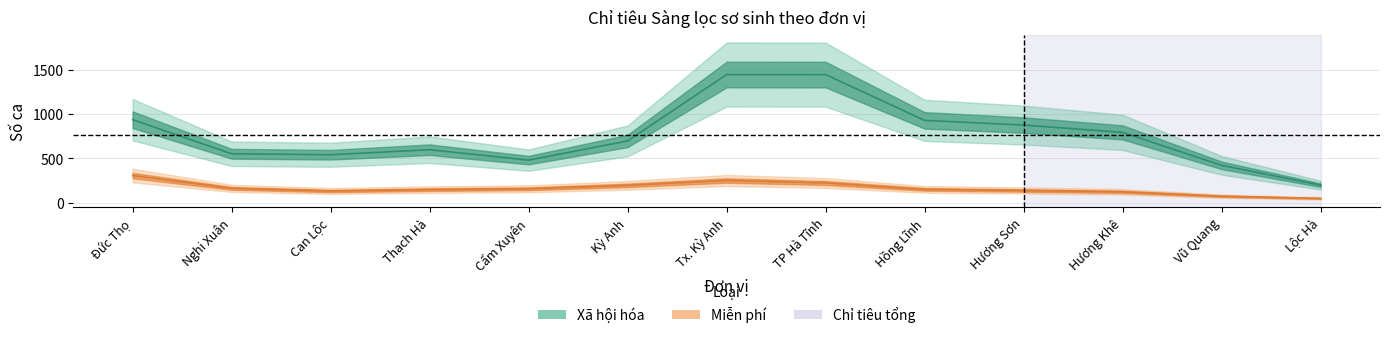

Count the number of data series in this chart.

2